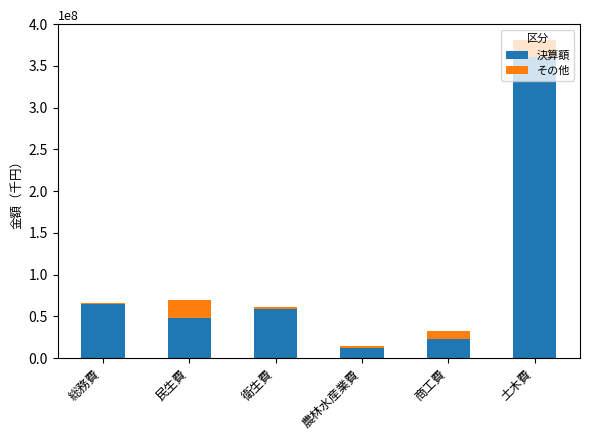

At which category is the sum across all series the highest?

土木費